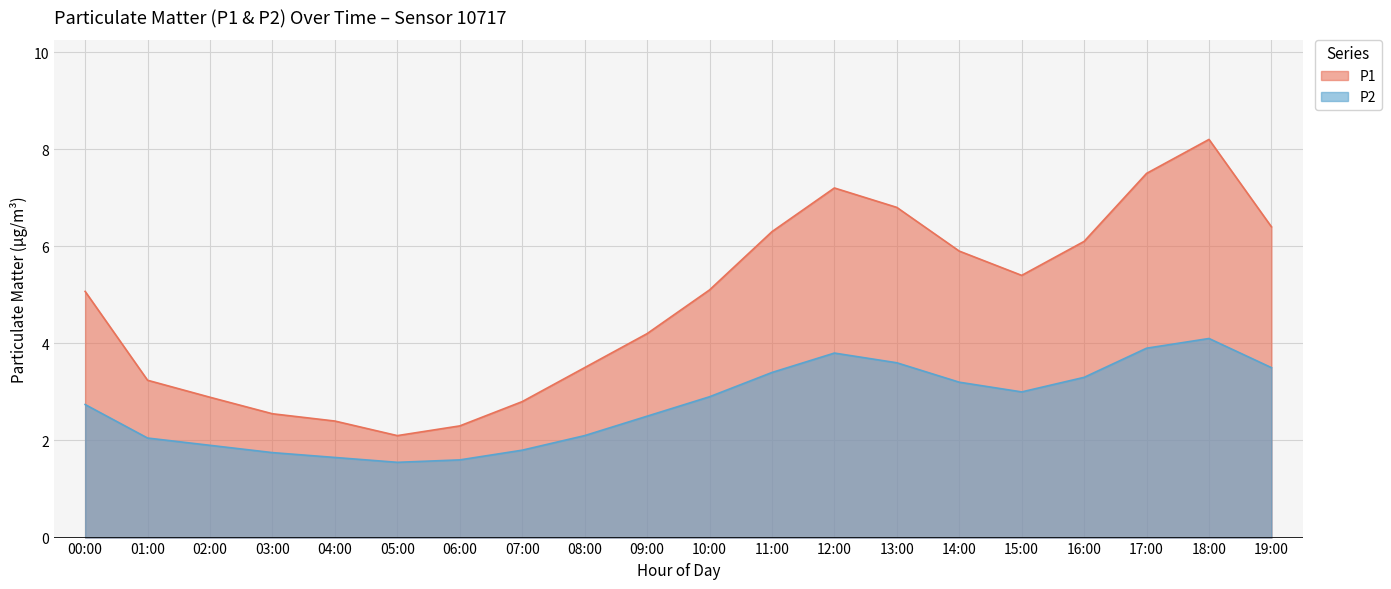

How many lines are shown in the chart?

2